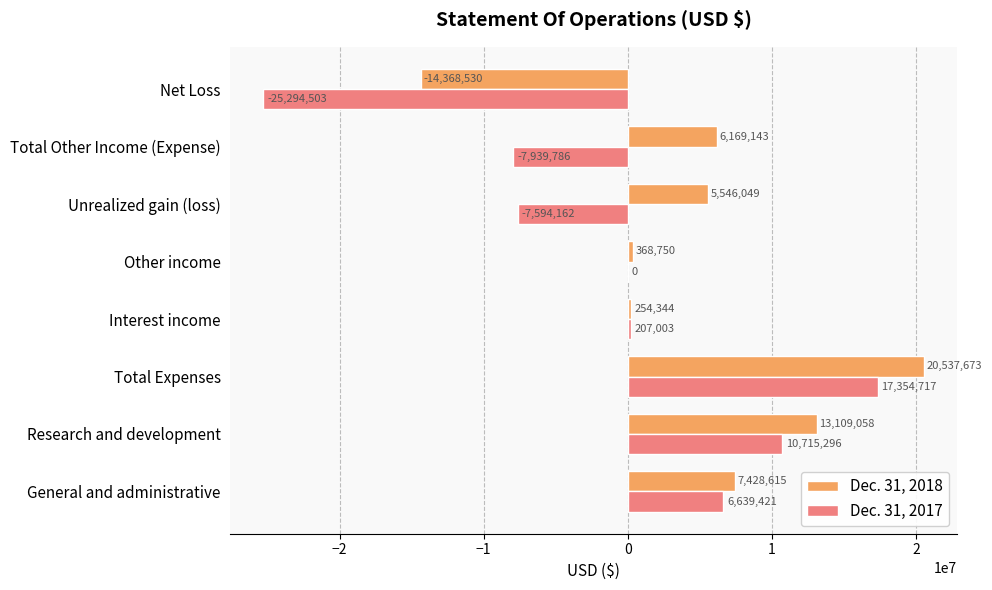

Which series has the largest total across all categories?

Dec. 31, 2018